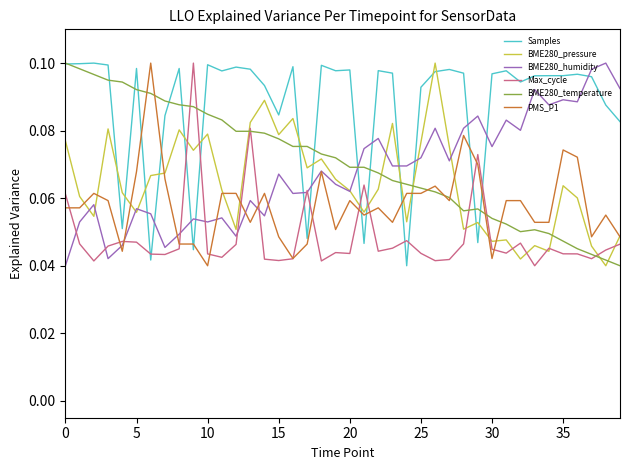

How many lines are shown in the chart?

6